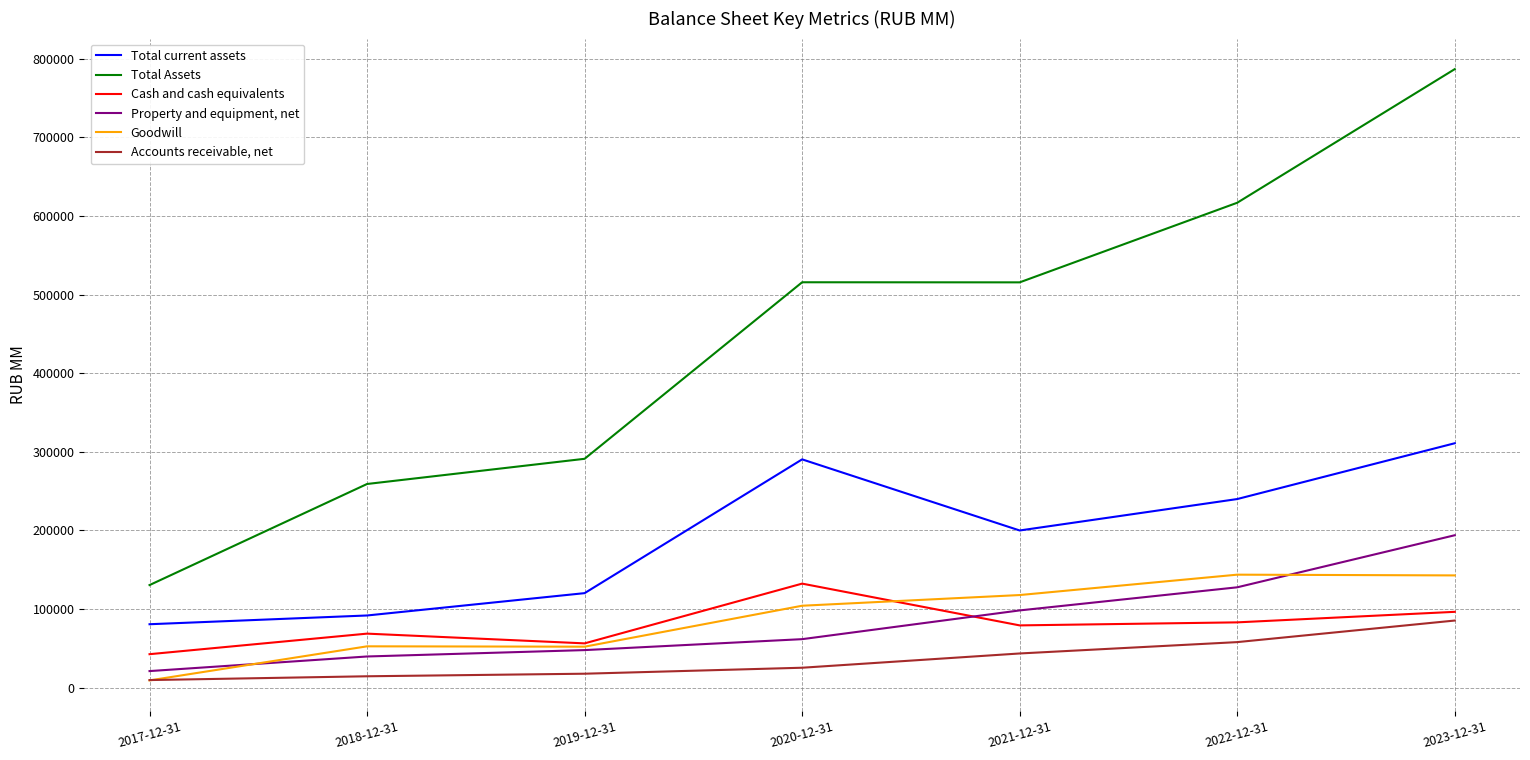

How many interior local valleys does the Total current assets series have?

1